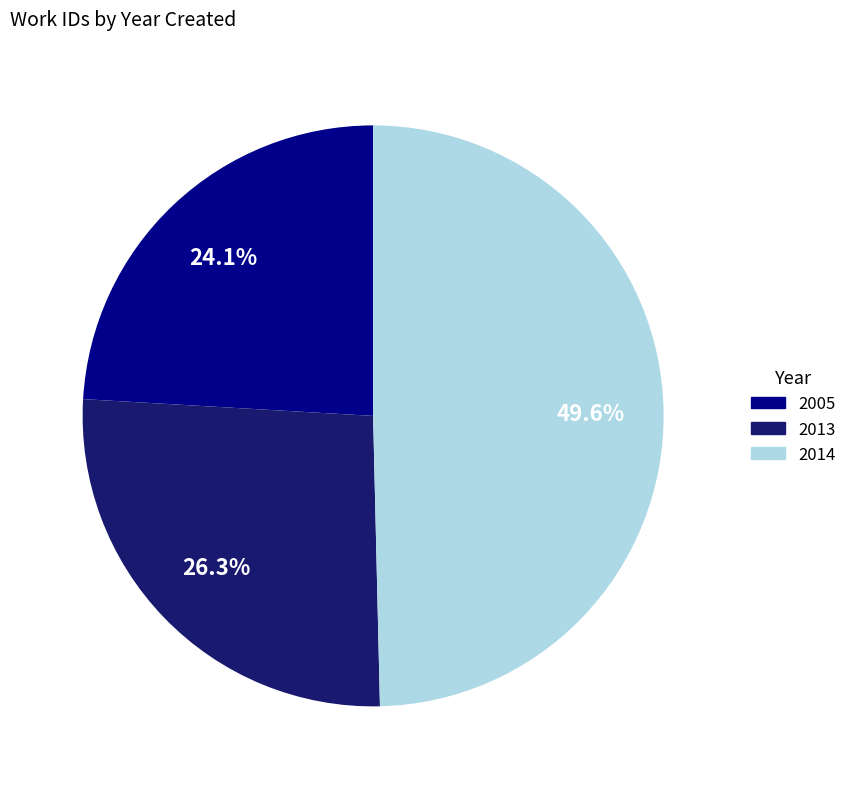

Count the number of slices in the pie.

3